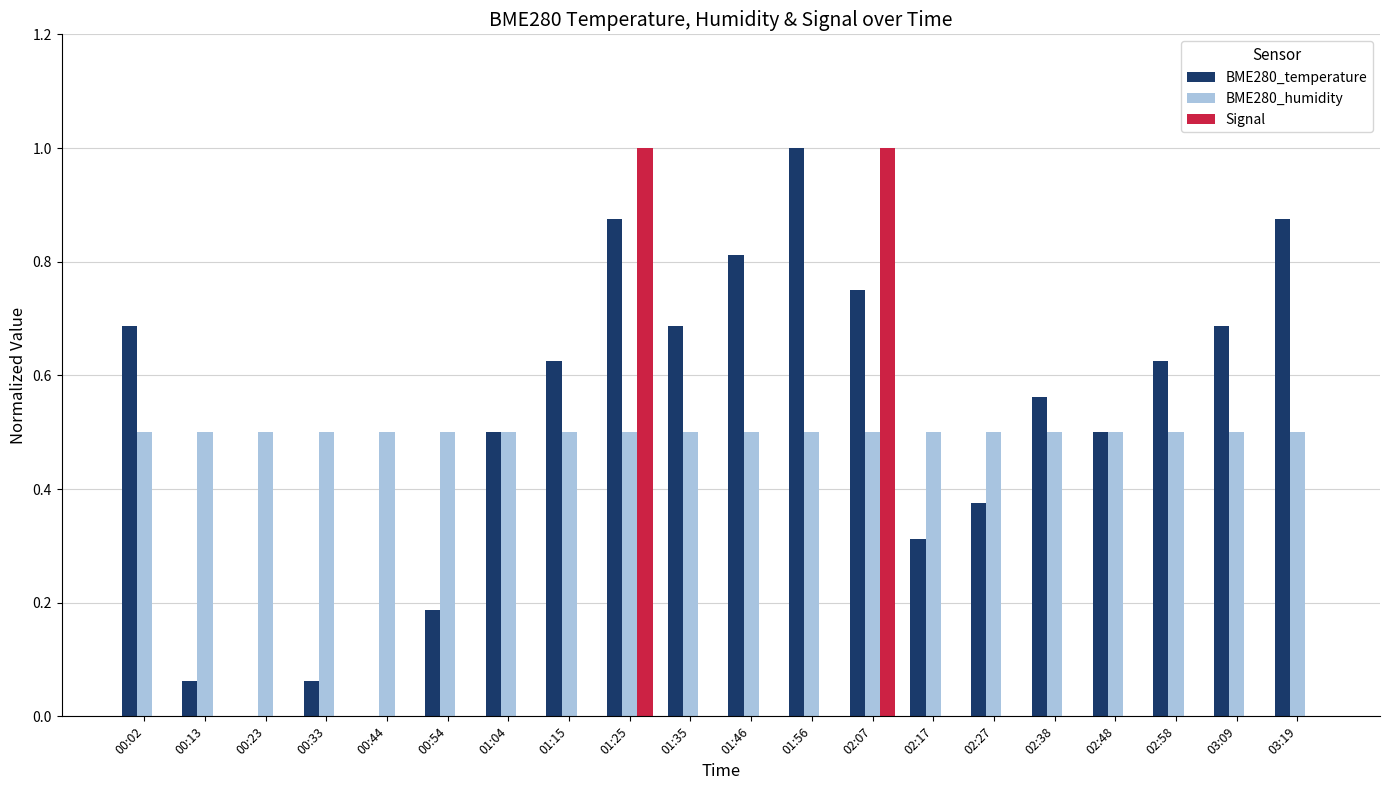

At which category is the sum across all series the highest?

01:25